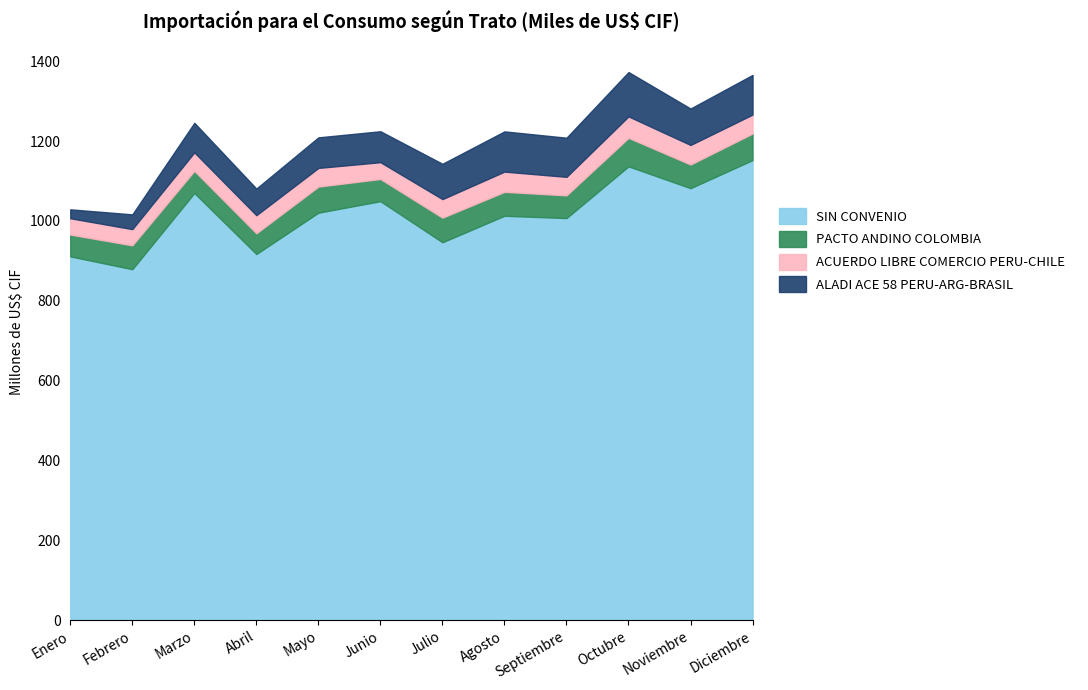

What position from the right is Abril?

9